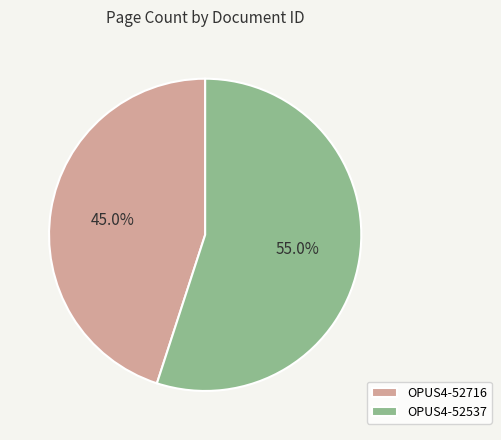

How many slices are in this pie chart?

2